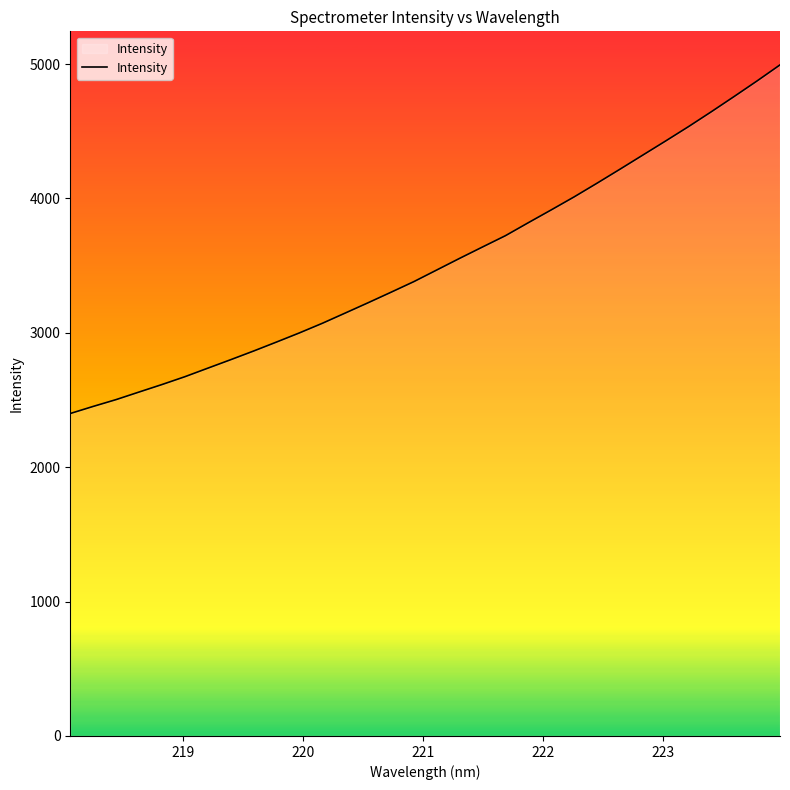

How many lines are shown in the chart?

1